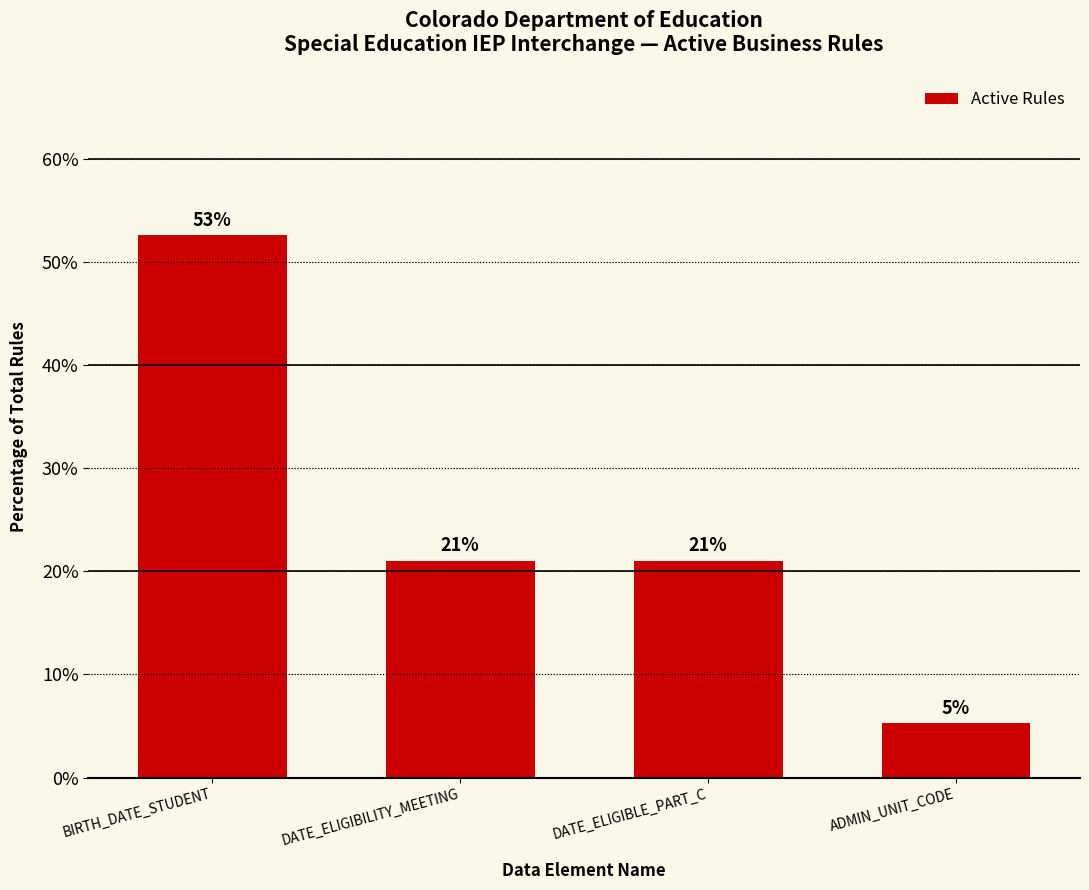

What is the greatest value displayed?

52.6